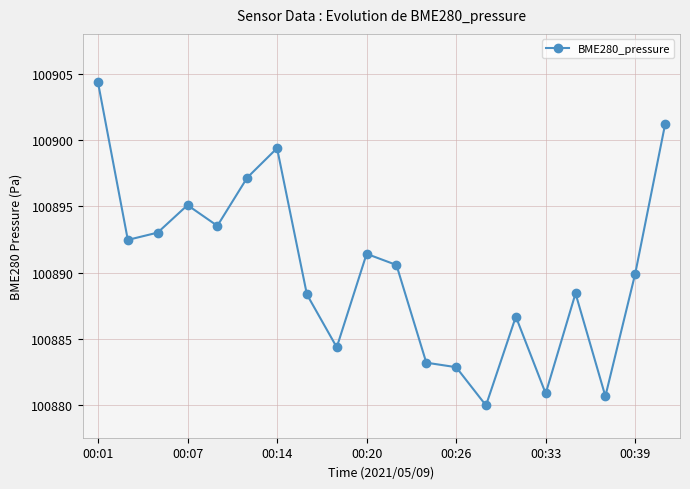

What is the value of the 8th point from the left?

100888.4